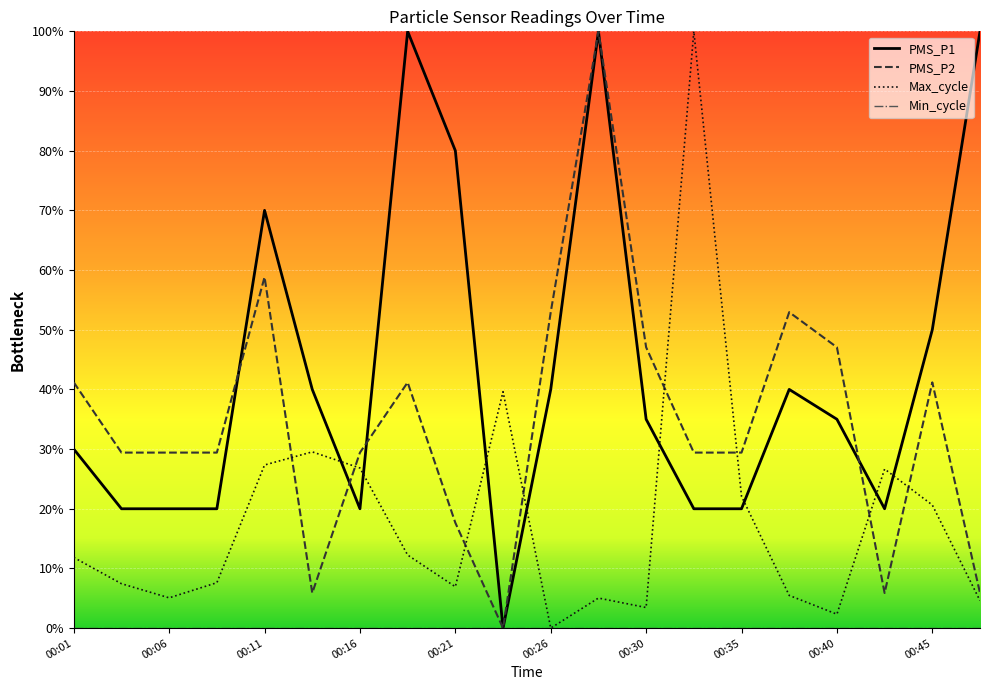

What value does the Max_cycle series have at 00:35?

0.2